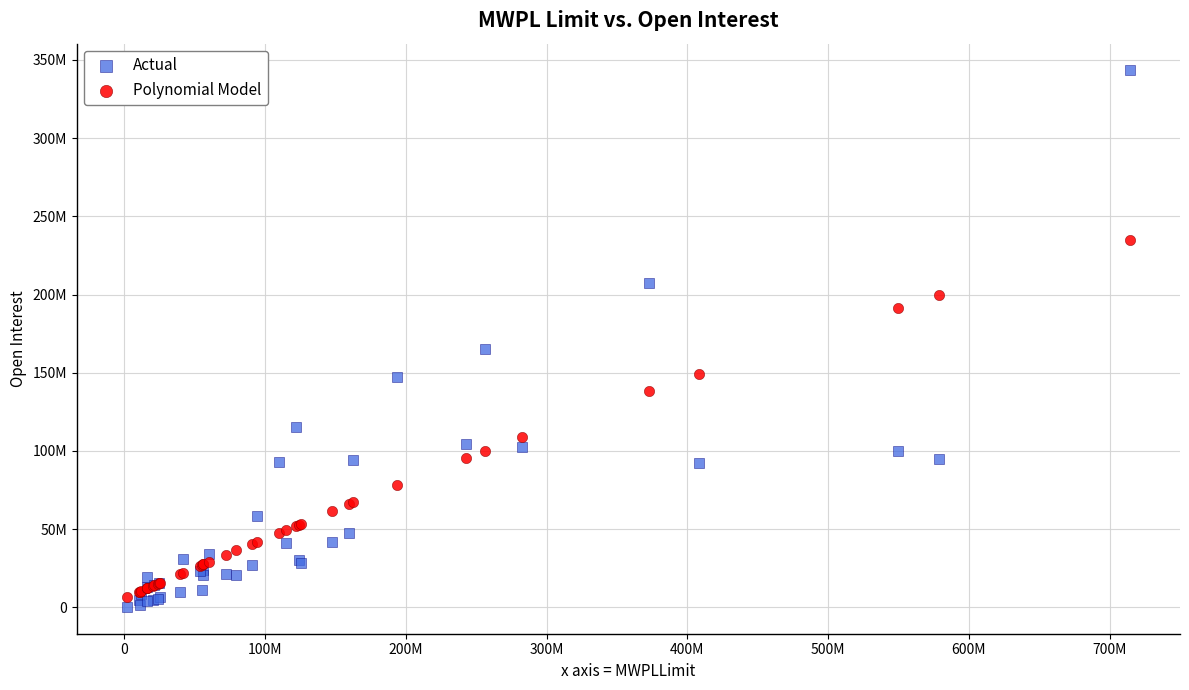

Which series reaches the maximum Y coordinate?

Actual